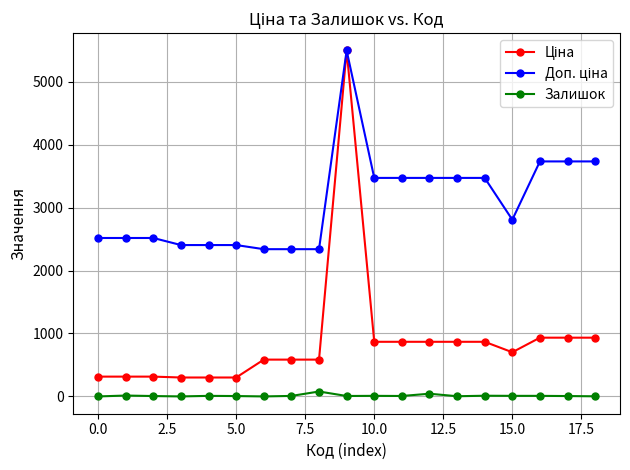

What is the maximum value shown in the chart?

5497.3